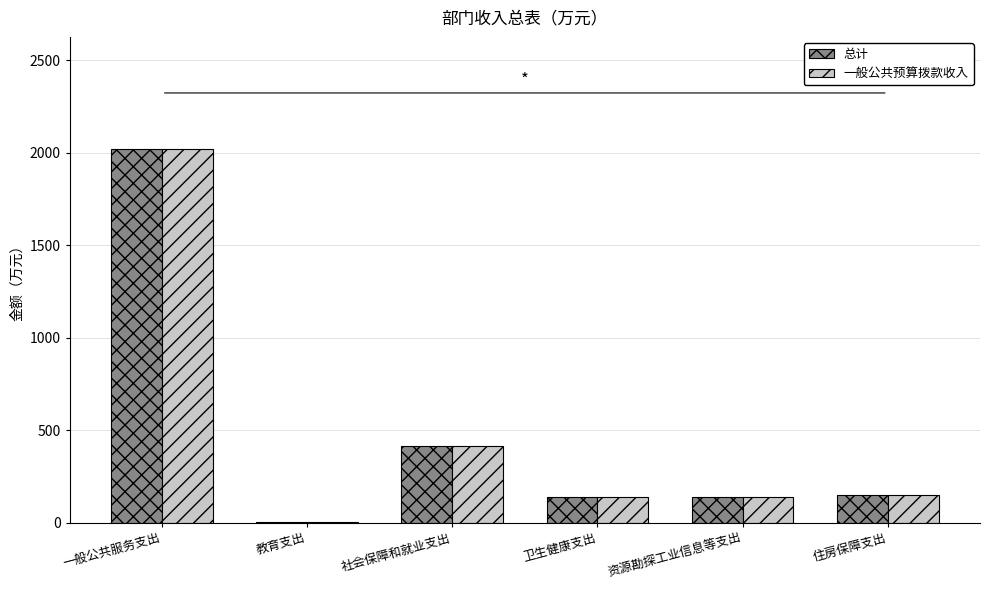

Which label corresponds to the largest value in the chart?

一般公共服务支出